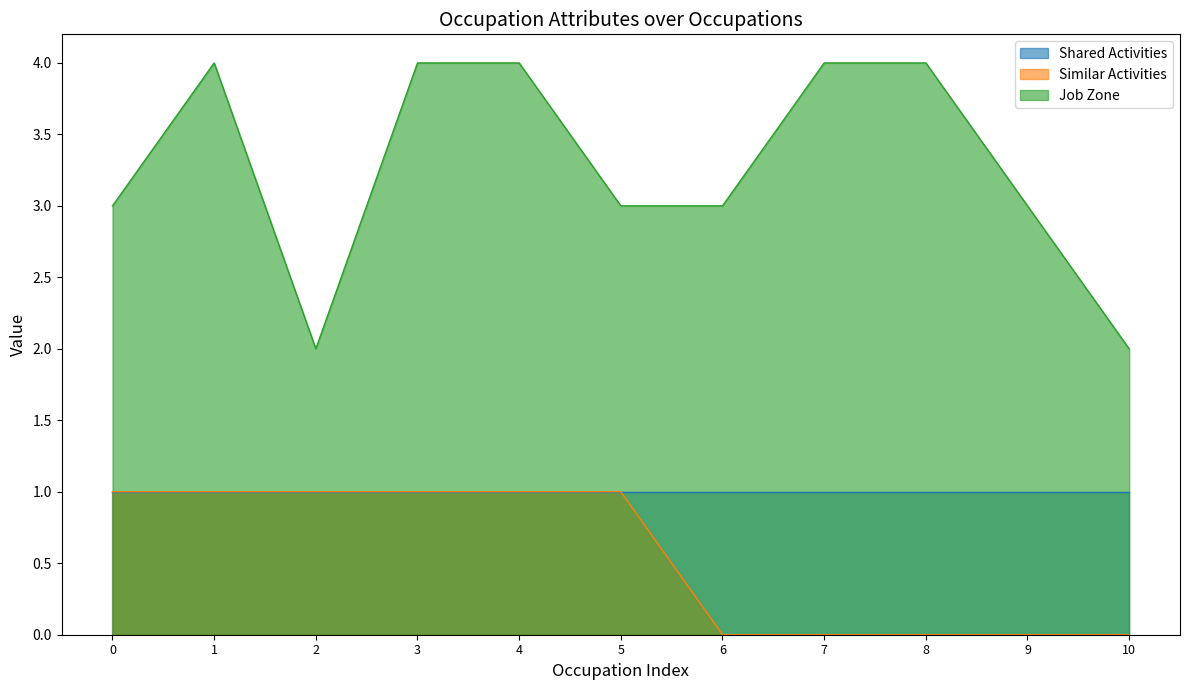

Is it true that Job Zone equals 4 at 7?

True